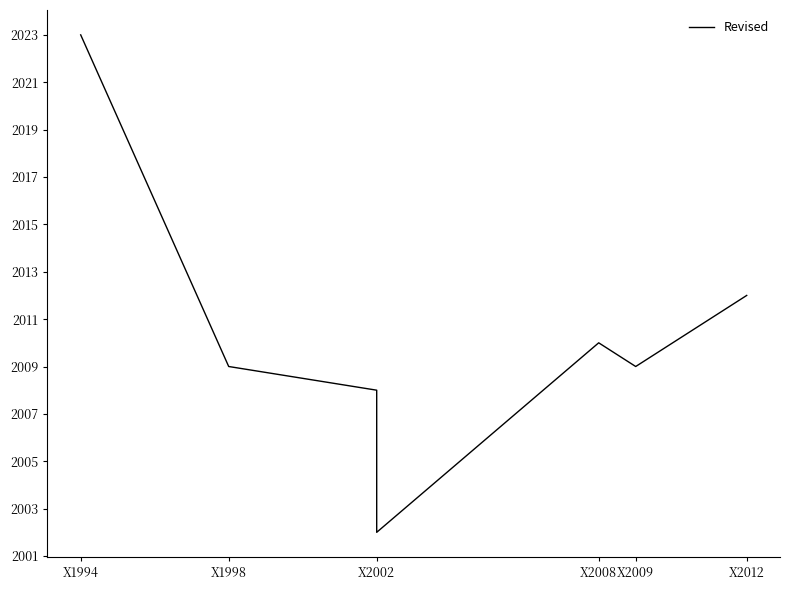

Reading right to left, transcribe all the data shown in this chart.

2012	2009	2010	2002	2008	2009	2023